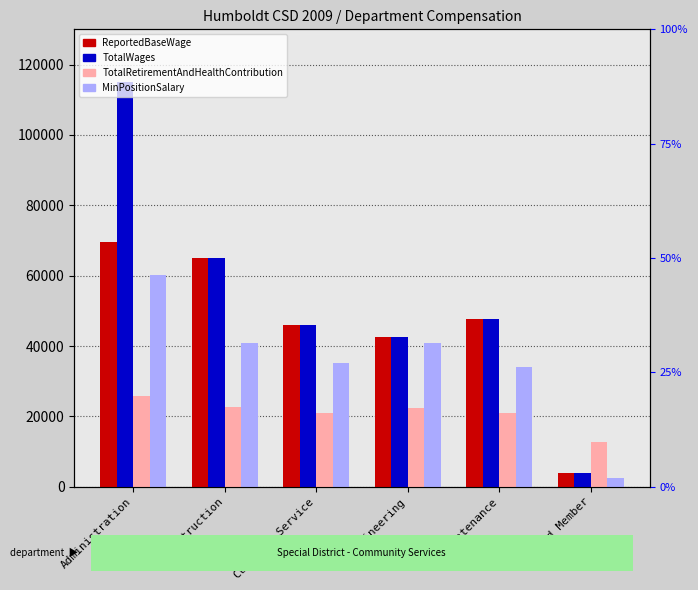

At which label does TotalRetirementAndHealthContribution reach its peak?

Administration